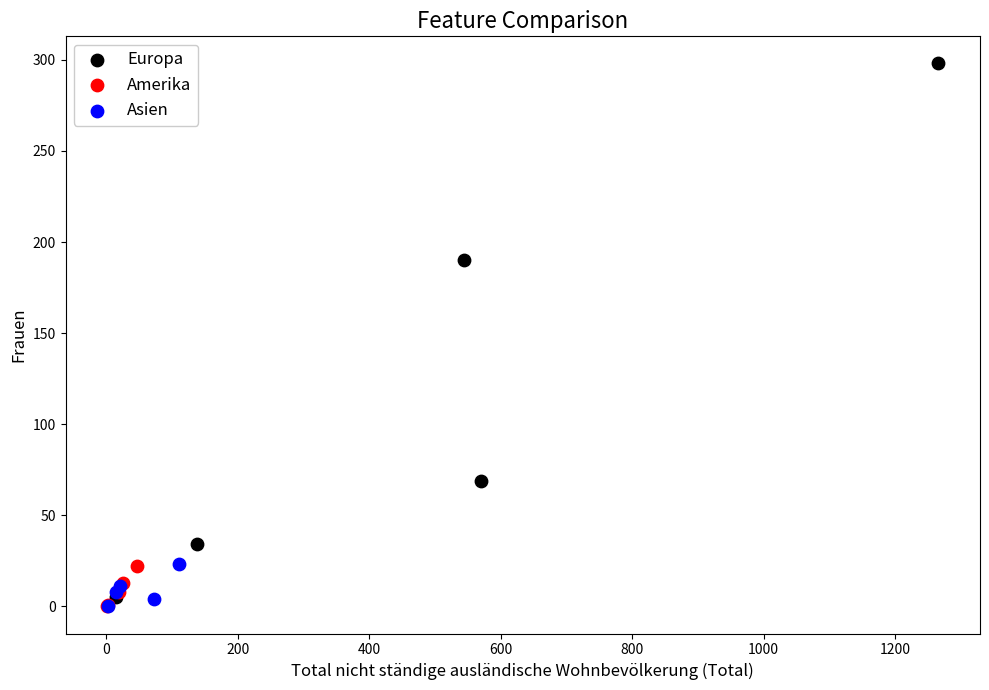

What are all the series names shown in the legend?

Europa, Amerika, Asien